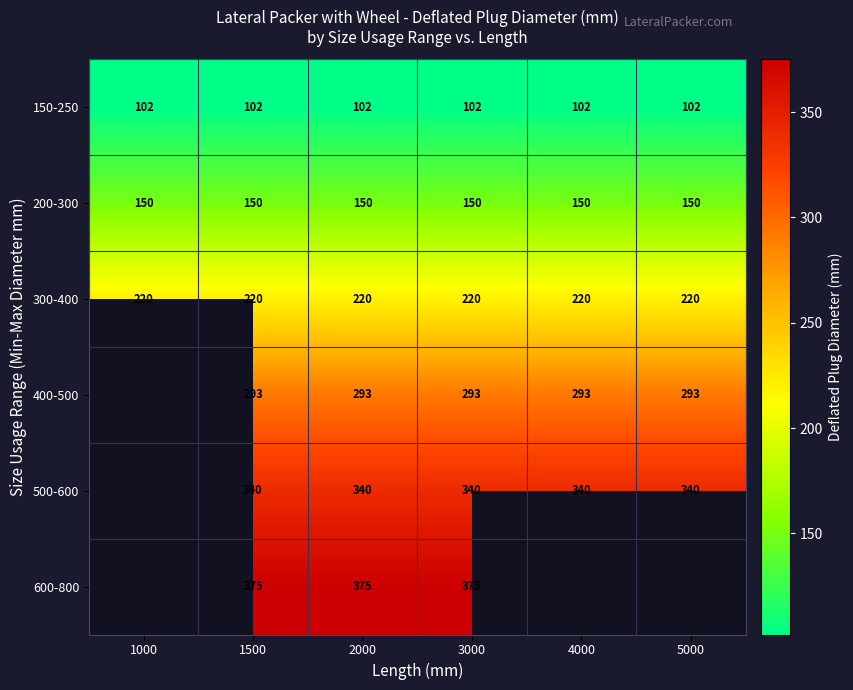

At 2000, list the series in order from smallest to largest.

150-250, 200-300, 300-400, 400-500, 500-600, 600-800